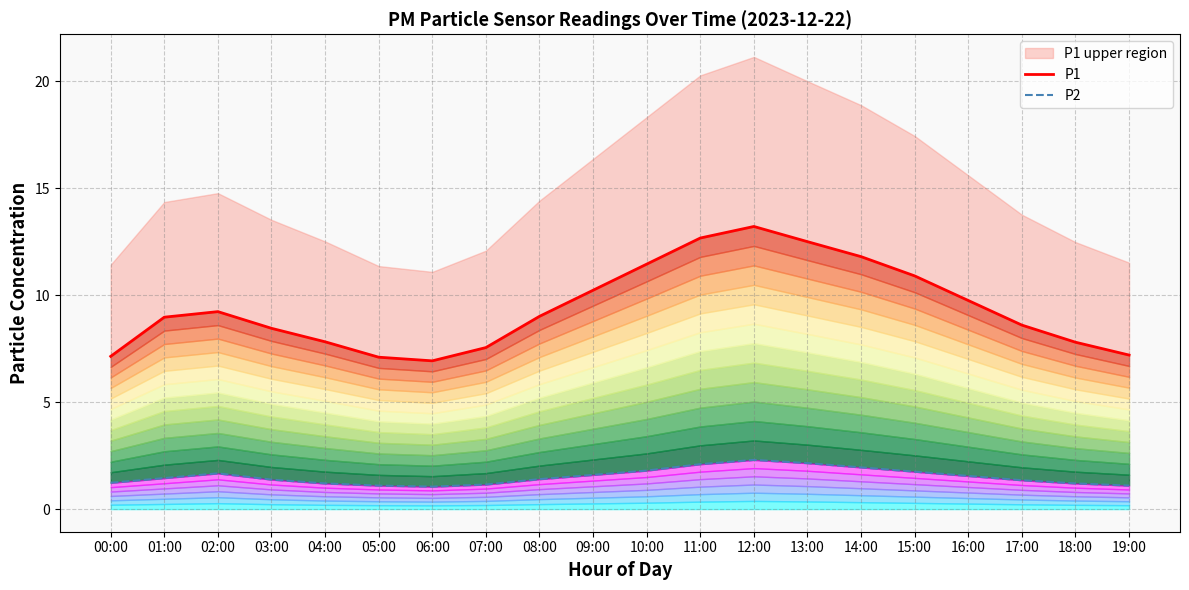

What is the difference between the maximum and minimum values in the P2 series?

1.2